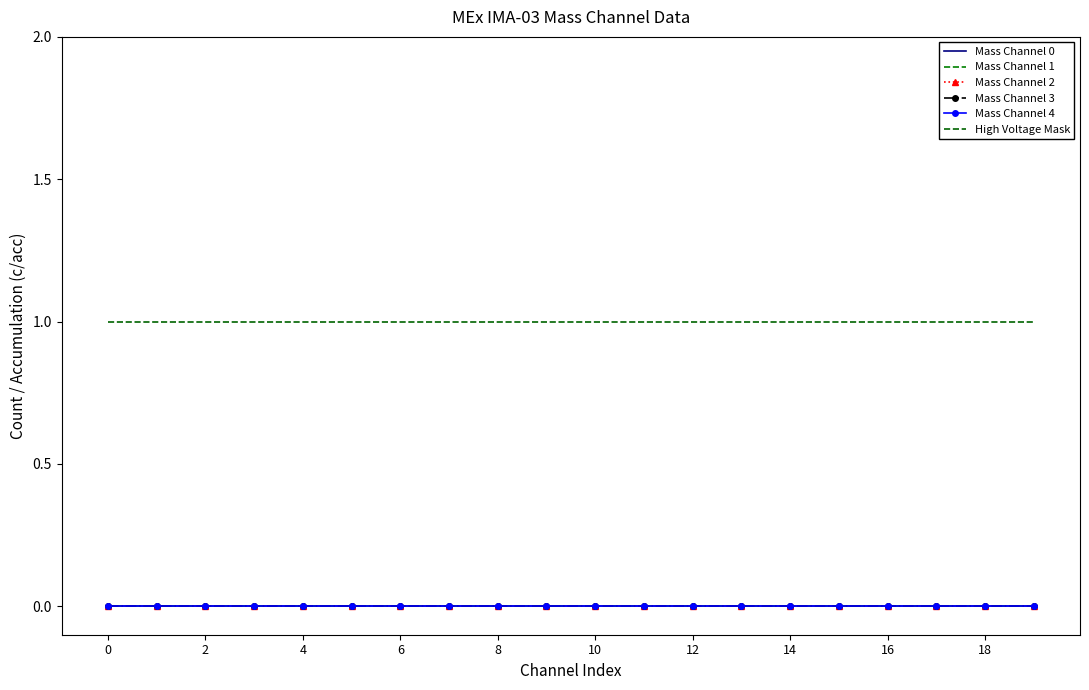

Which series has the largest total across all categories?

High Voltage Mask